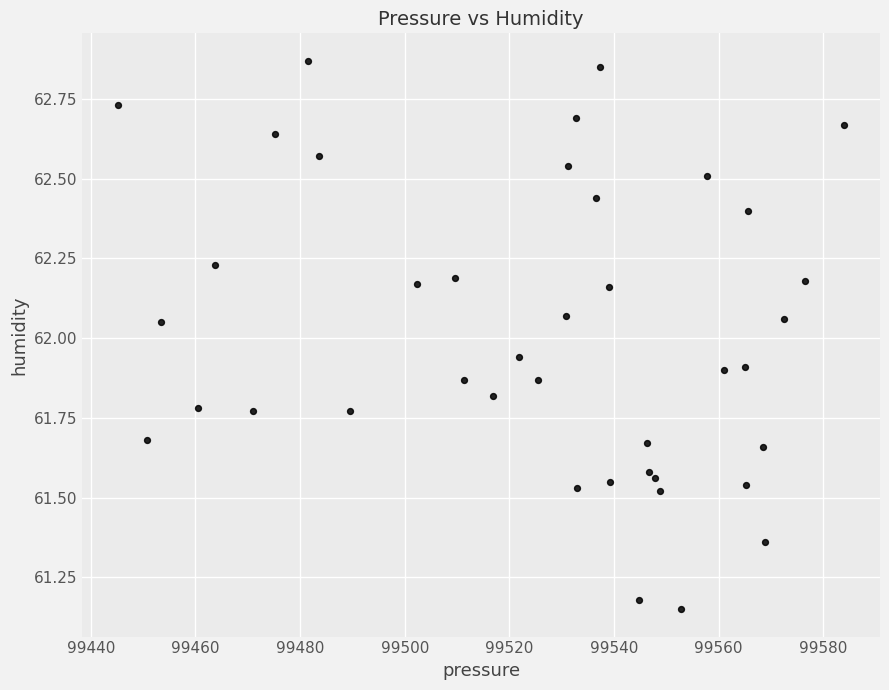

What is the range of X values (max minus min)?

138.6